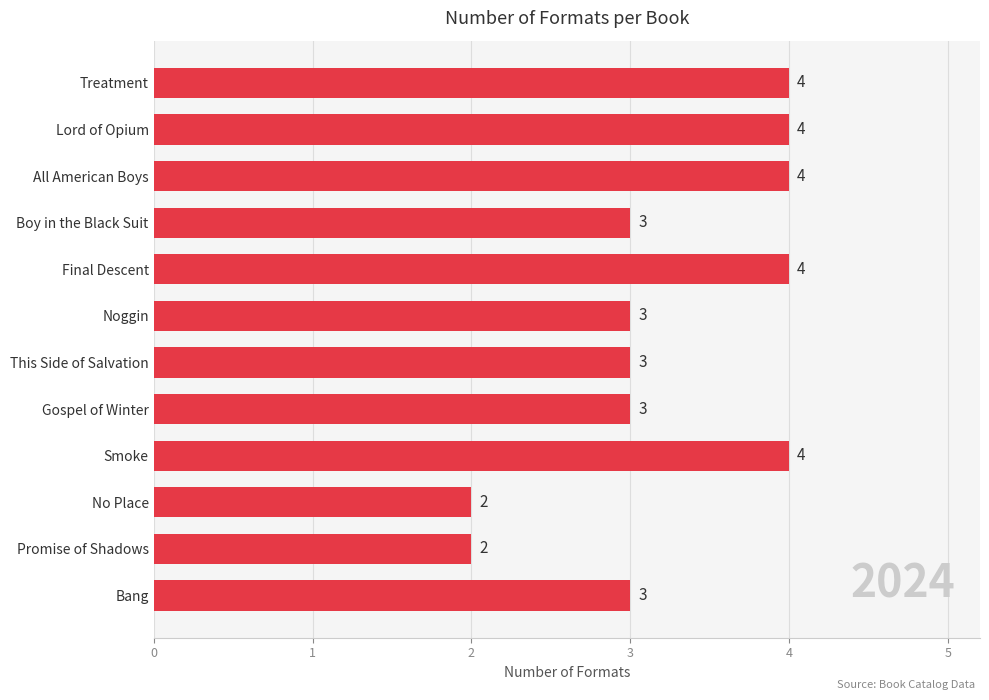

What is the sum of all values?

39